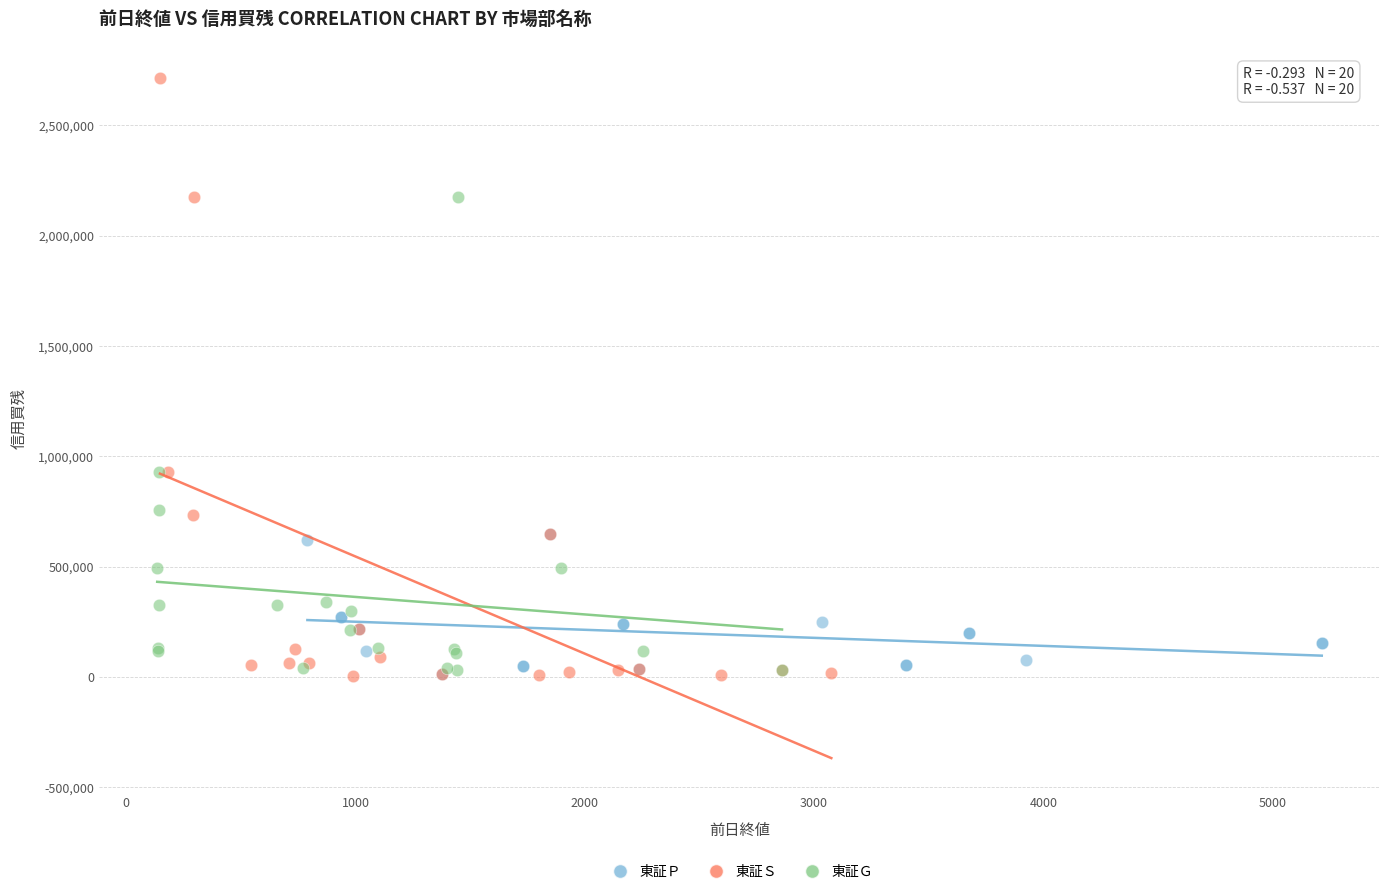

Which series has the largest Y range (max minus min)?

東証Ｓ